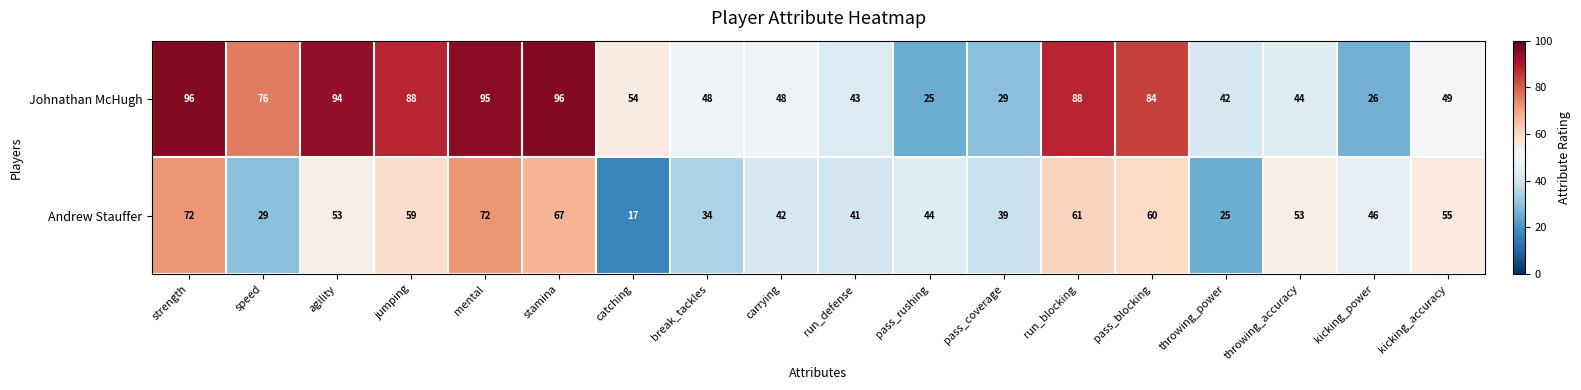

What value does the Andrew Stauffer series have at agility?

53